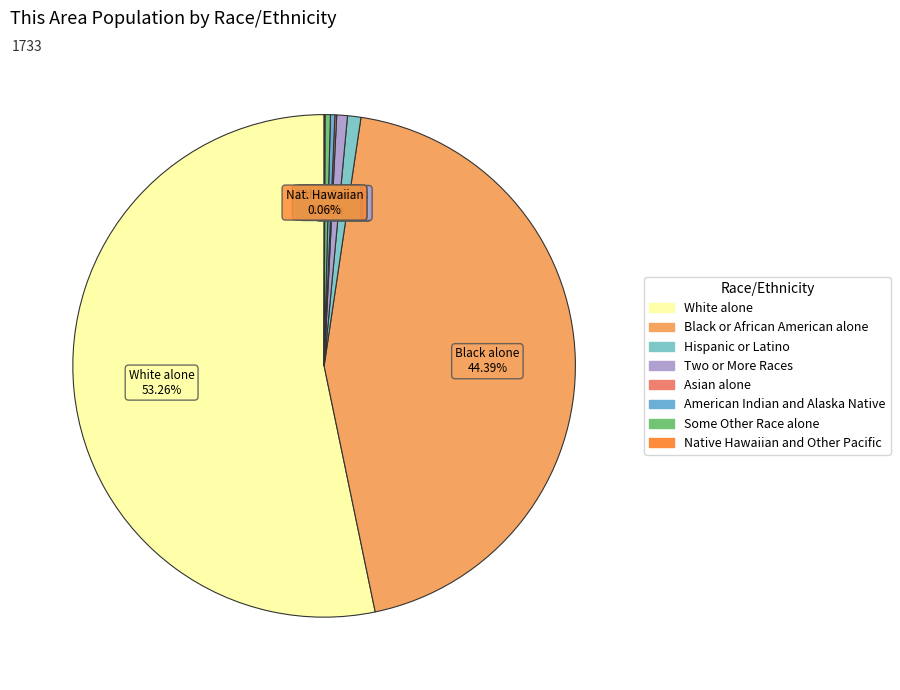

Which category has the biggest portion of the pie?

White alone